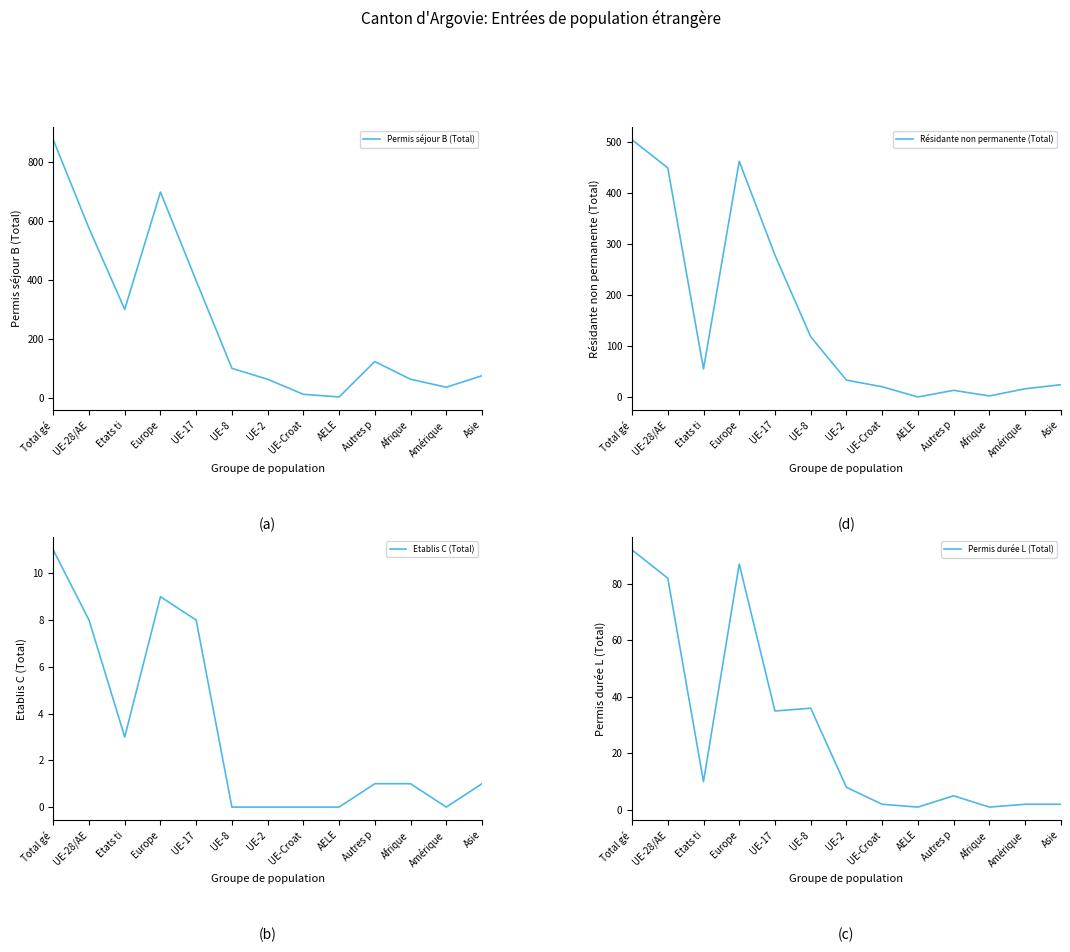

How many categories are shown in the chart?

13